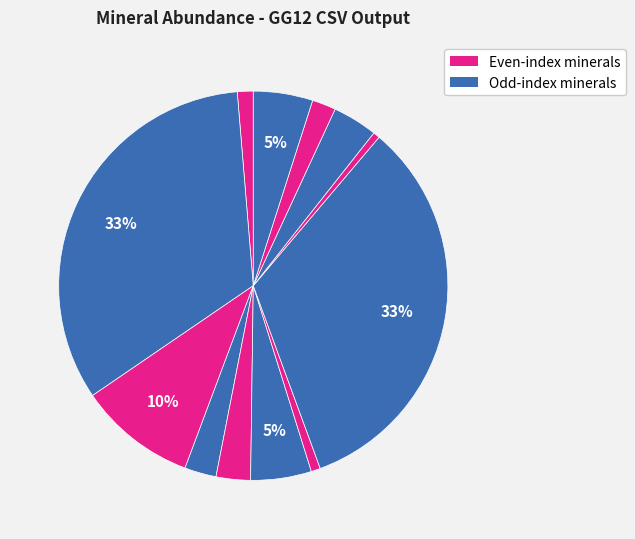

Count the number of slices in the pie.

12